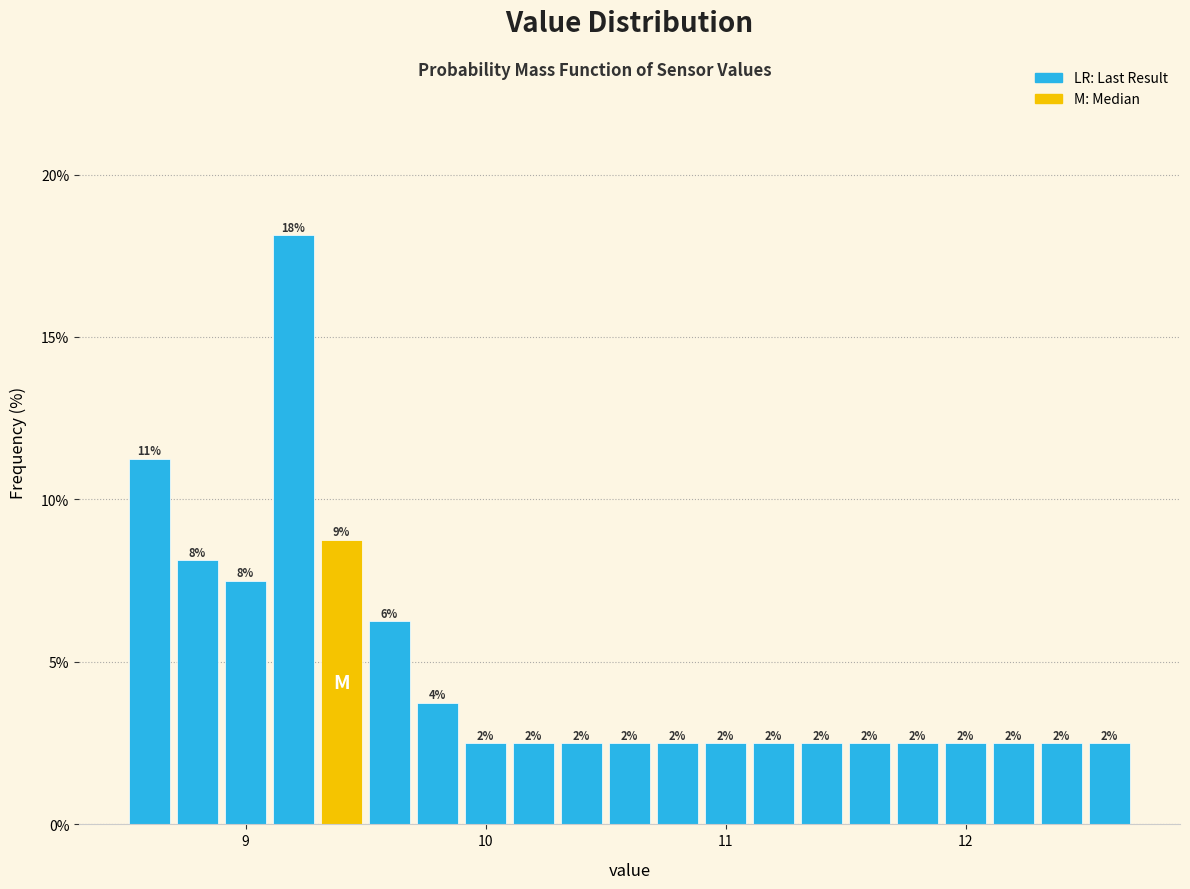

Read against the x-axis, roughly where is the centre of the tallest bar?

9.2